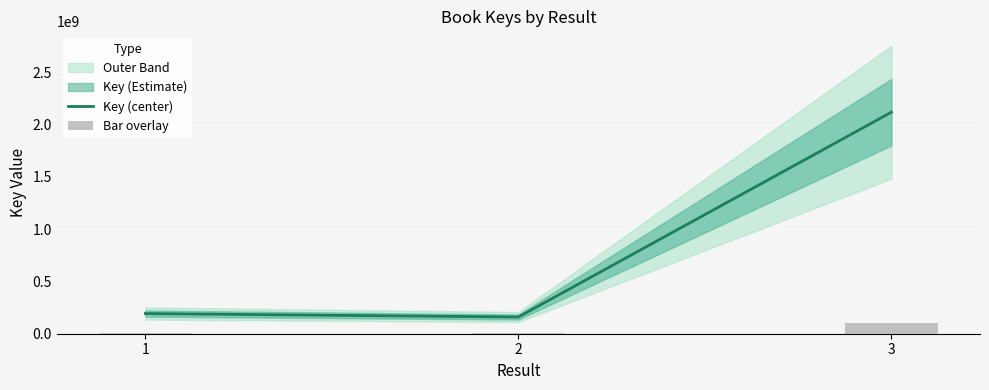

The value of Key (center) at 2 is 159840329. True or false?

True